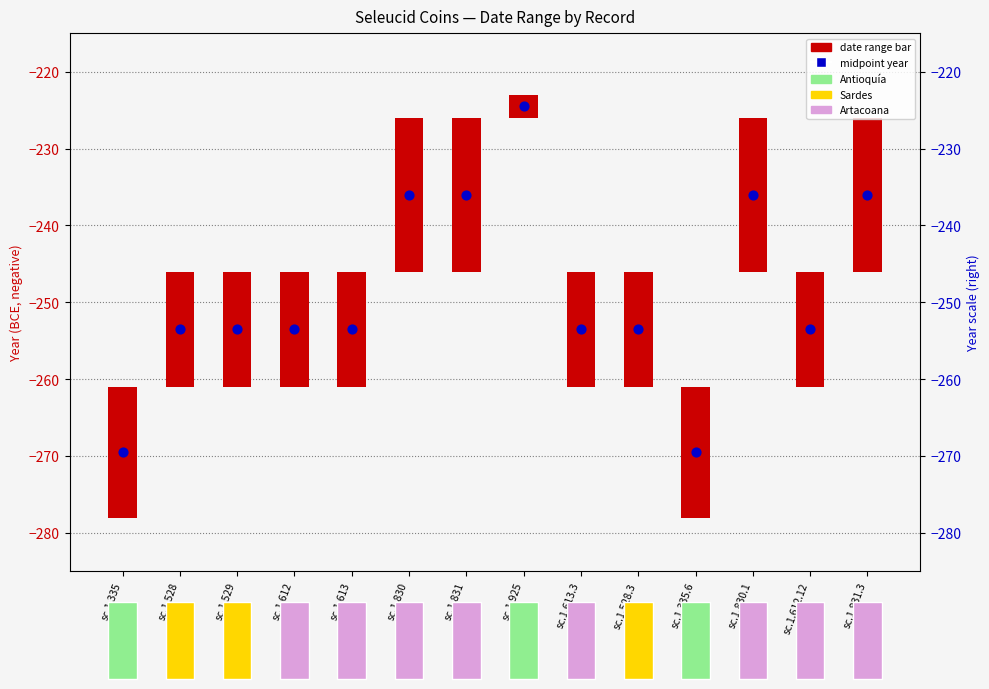

Which series has the largest Y range (max minus min)?

Midpoint year